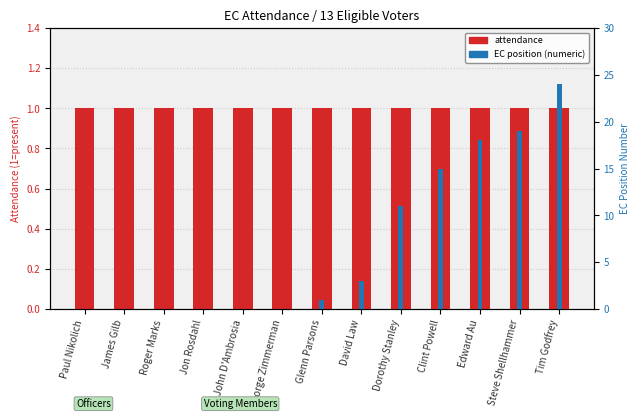

What value does the attendance series have at David Law?

1